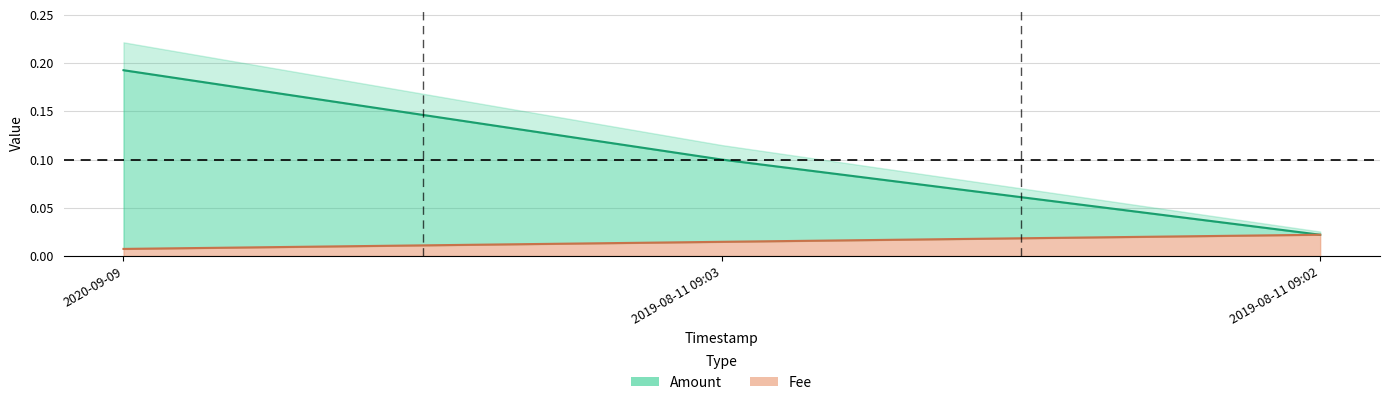

Reading left to right, extract all data points from this chart.

Amount: 2020-09-09=0.2	2019-08-11 09:03=0.1	2019-08-11 09:02=0.0
Fee: 2020-09-09=0.0	2019-08-11 09:03=0.0	2019-08-11 09:02=0.0